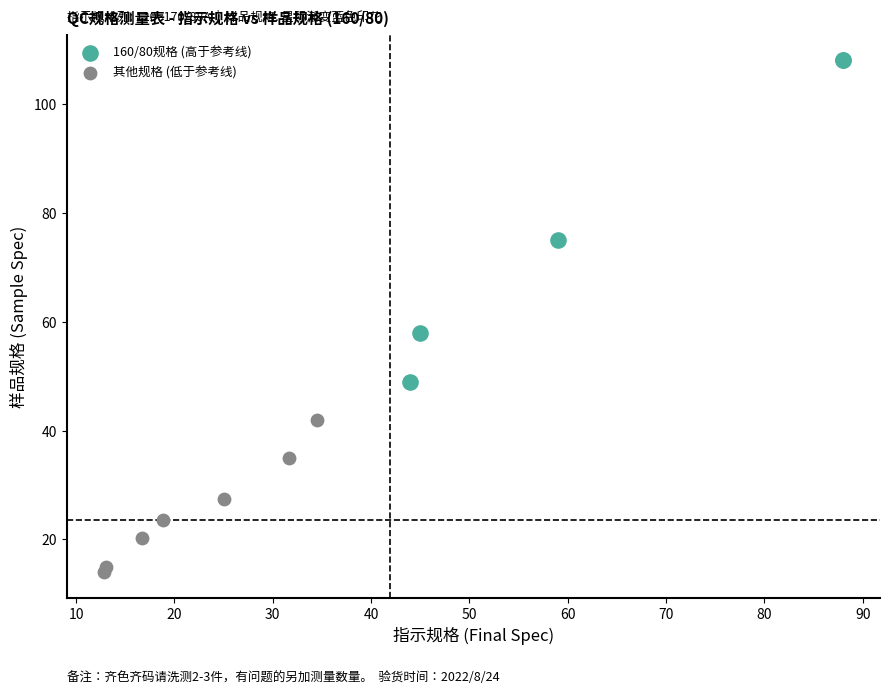

Which series contains the highest Y value?

160/80规格 (高于参考线)